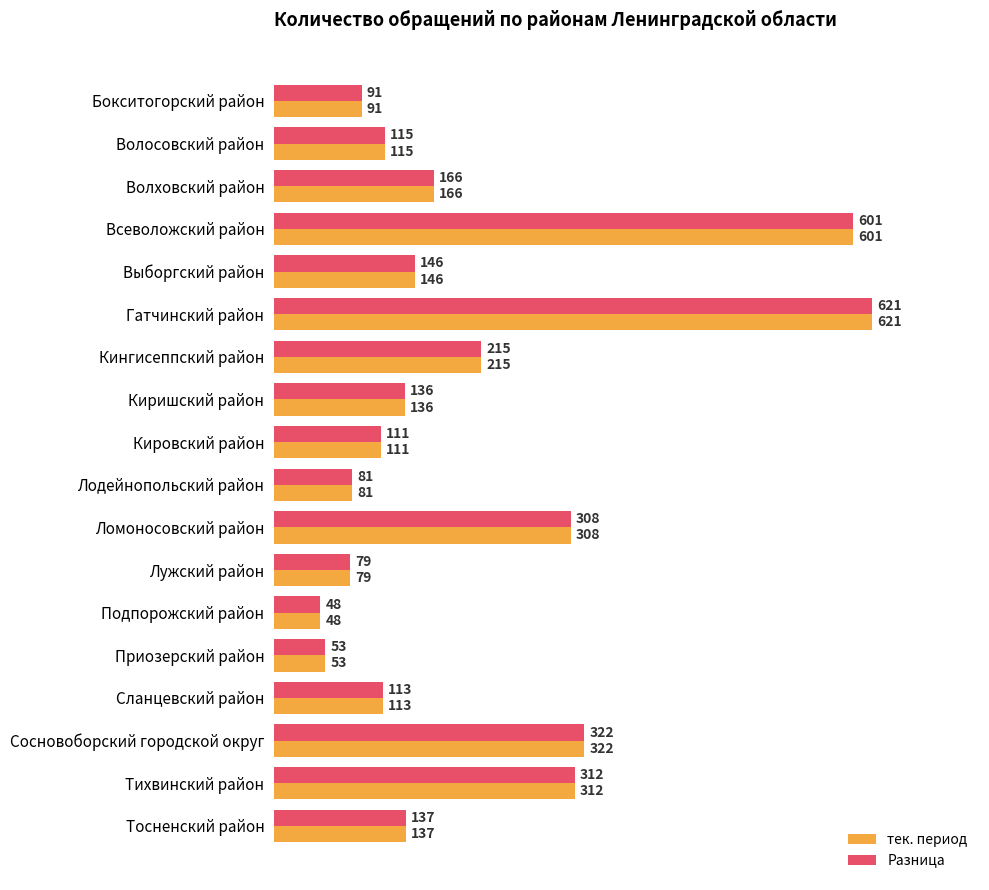

Count the number of categories in the chart.

18